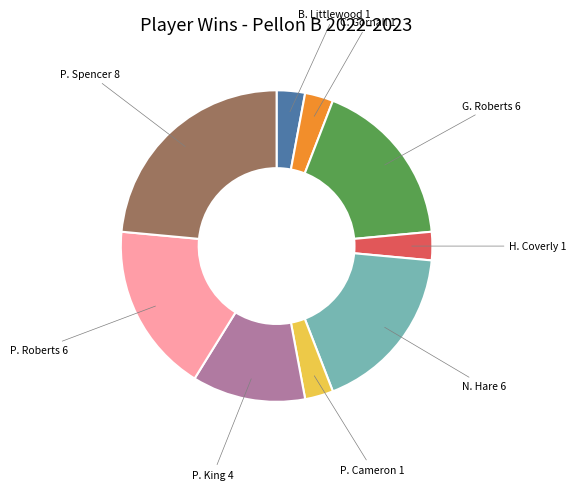

Count the number of slices in the pie.

9